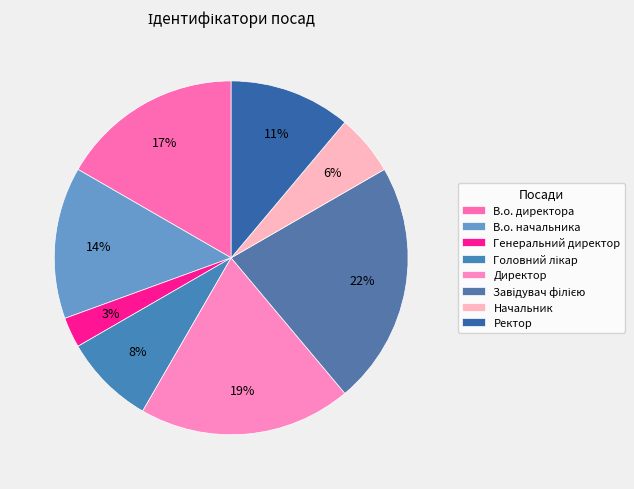

Does Ректор represent more than half of the total?

No